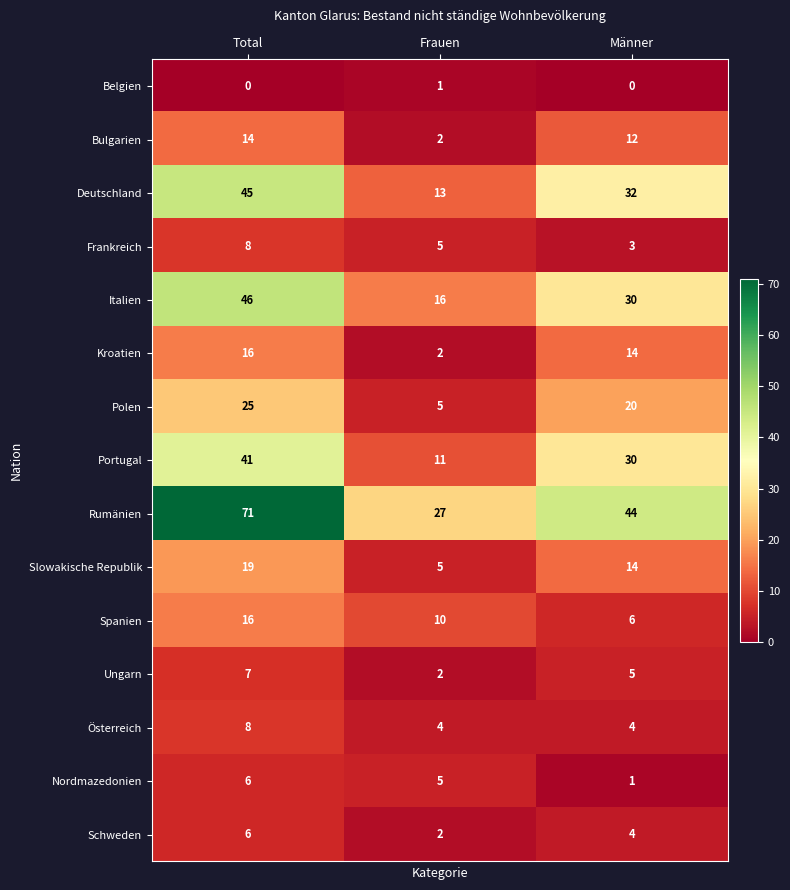

How many categories are shown in the chart?

3